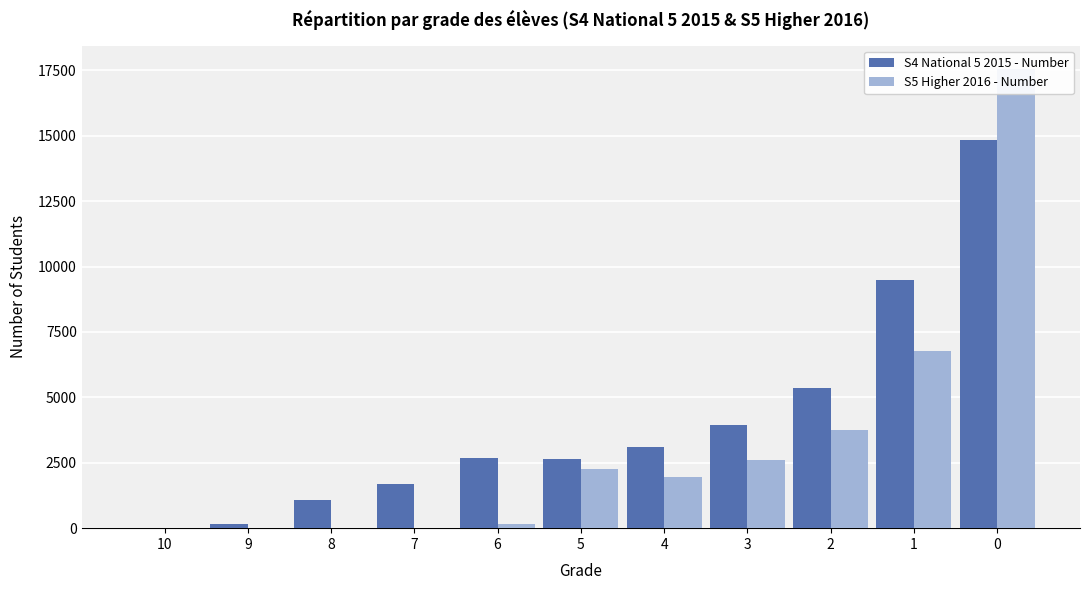

Where does the S4 National 5 2015 - Number series first go above 2680?

4